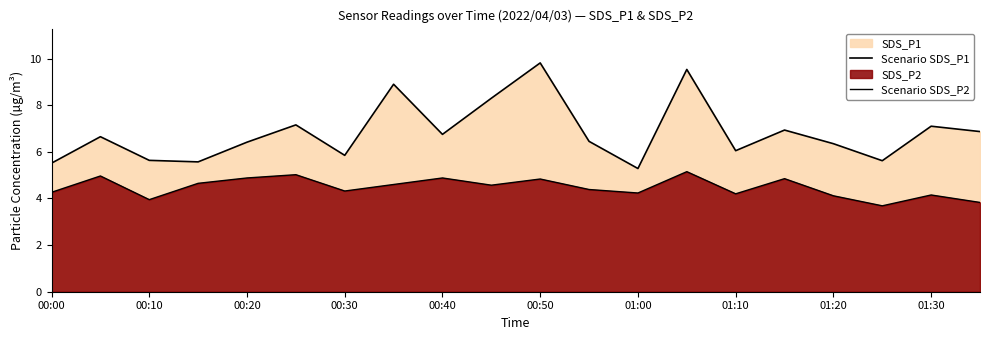

Reading left to right, extract all data points from this chart.

Scenario SDS_P1: 5.5	6.7	5.6	5.6	6.4	7.2	5.8	8.9	6.8	8.3	9.8	6.5	5.3	9.5	6.0	6.9	6.3	5.6	7.1	6.9
Scenario SDS_P2: 4.3	5.0	4.0	4.7	4.9	5.0	4.3	4.6	4.9	4.6	4.8	4.4	4.2	5.2	4.2	4.8	4.1	3.7	4.2	3.8